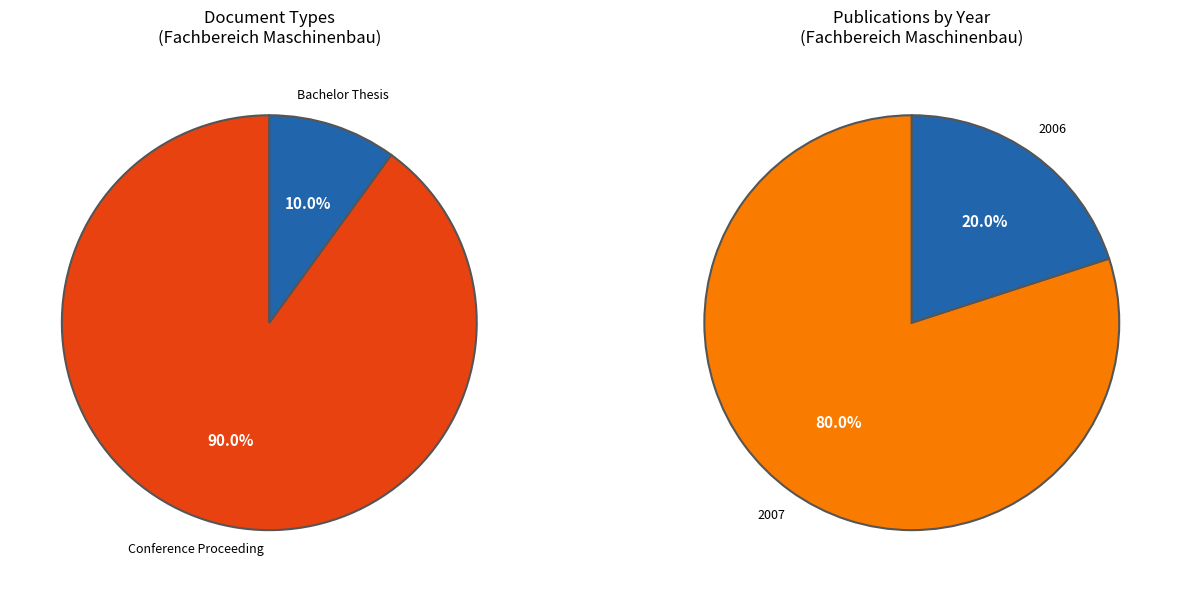

Is there any slice that represents more than half of the pie?

Yes